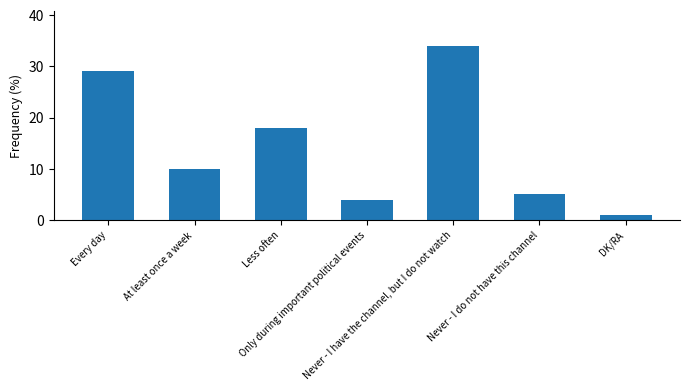

Reading left to right, list all the values displayed in this chart.

29	10	18	4	34	5	1